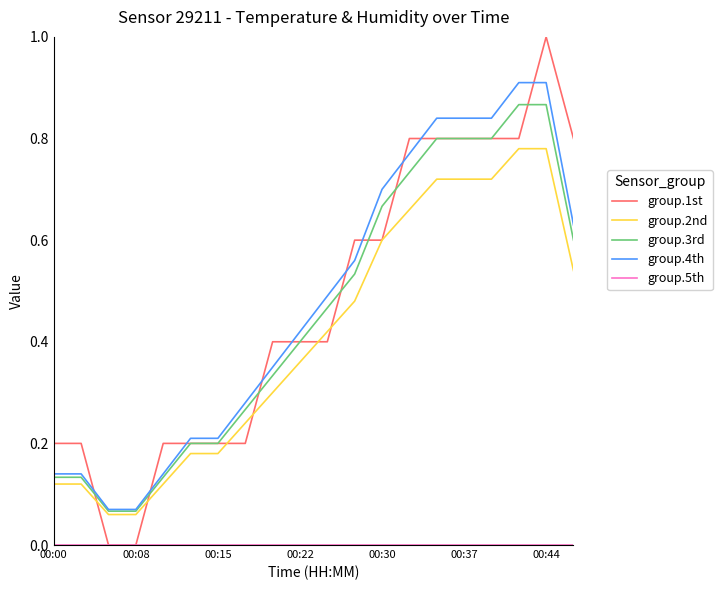

What is the sum of all group.4th values?

9.5